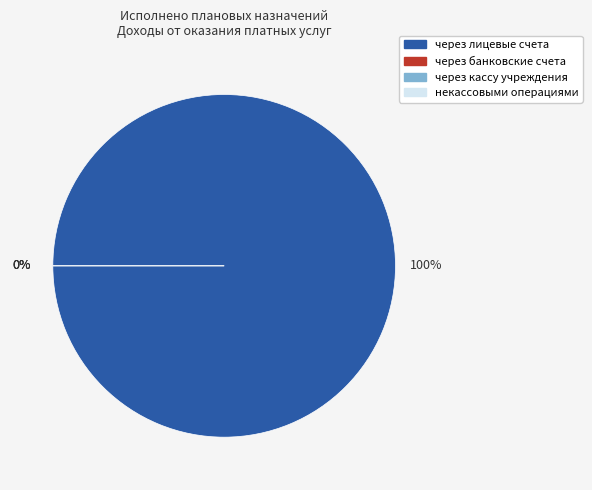

Is it true that некассовыми операциями is 1% of the pie?

False